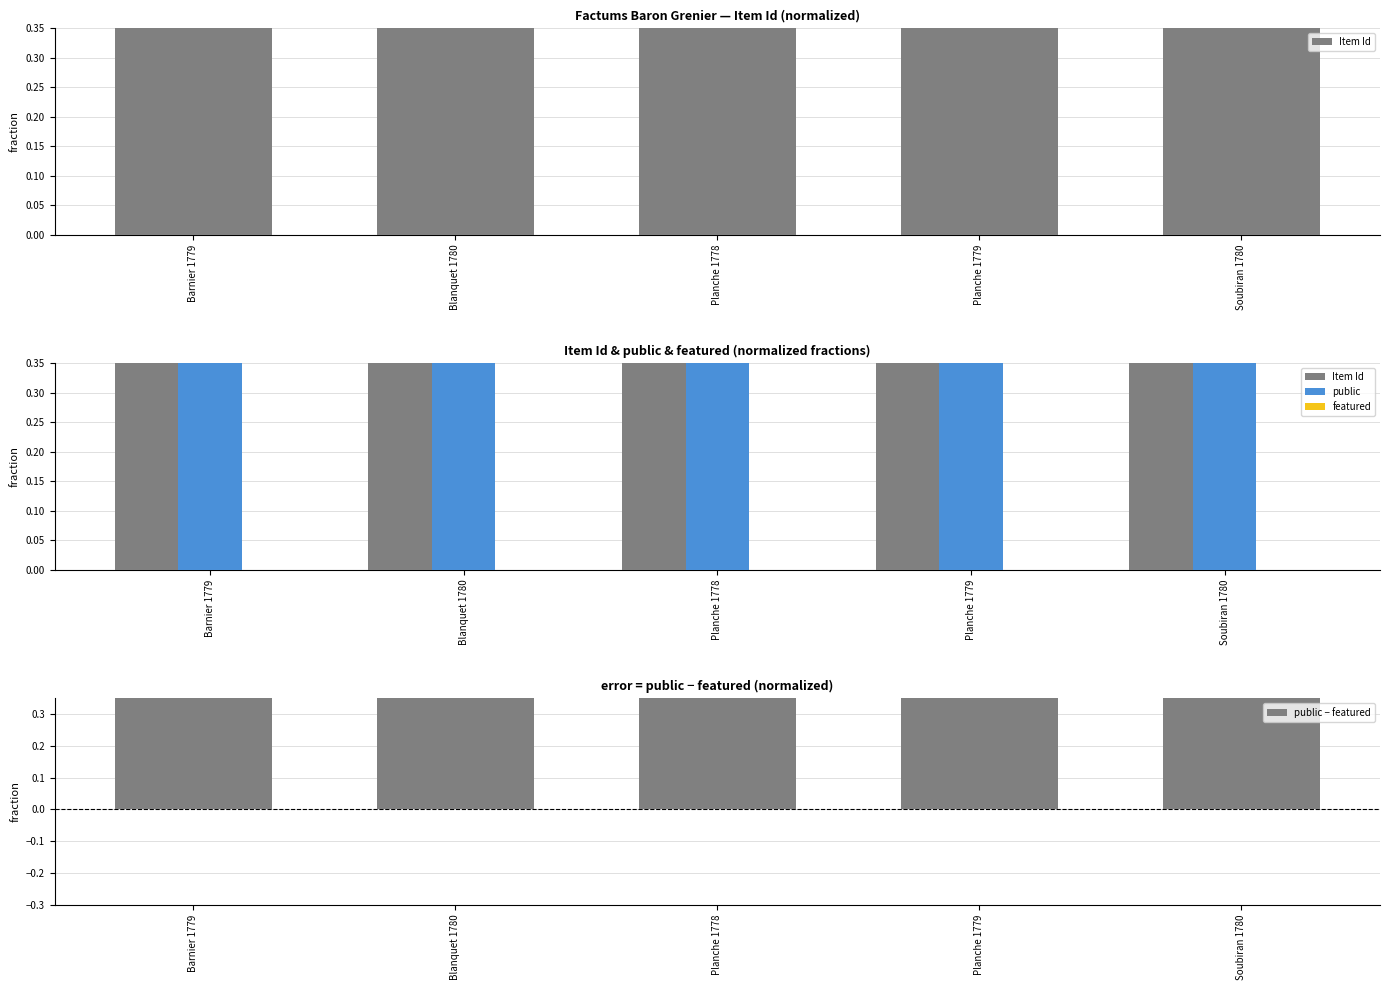

Reading right to left, what are all the values shown in this chart?

Item Id: 1.0	1.0	1.0	1.0	1.0
public: 1.0	1.0	1.0	1.0	1.0
featured: 0.0	0.0	0.0	0.0	0.0
public − featured: 1.0	1.0	1.0	1.0	1.0